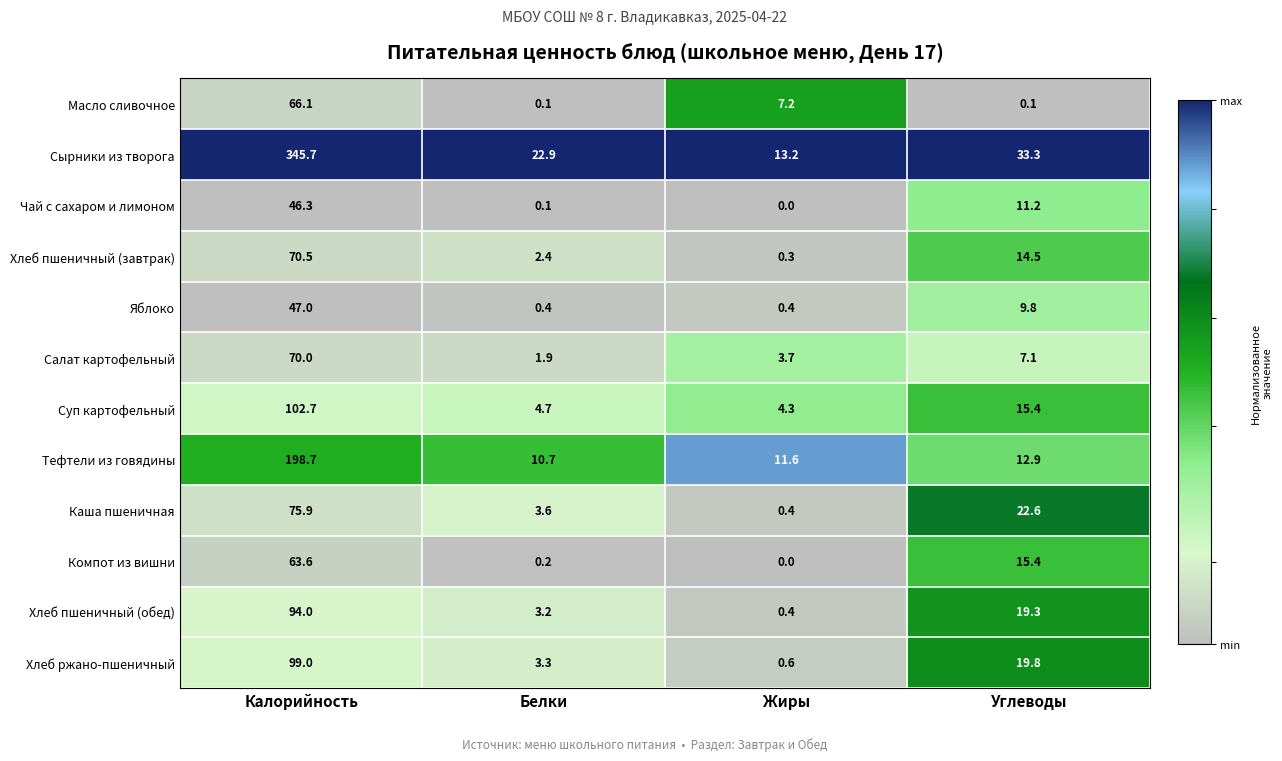

Is the value of Яблоко at Белки greater than the value of Сырники из творога at Белки?

No